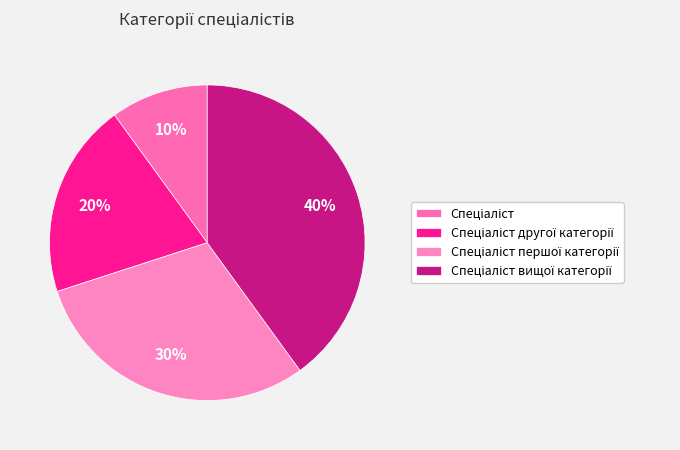

To the nearest percent, what is the combined percentage of Спеціаліст and Спеціаліст вищої категорії?

50%